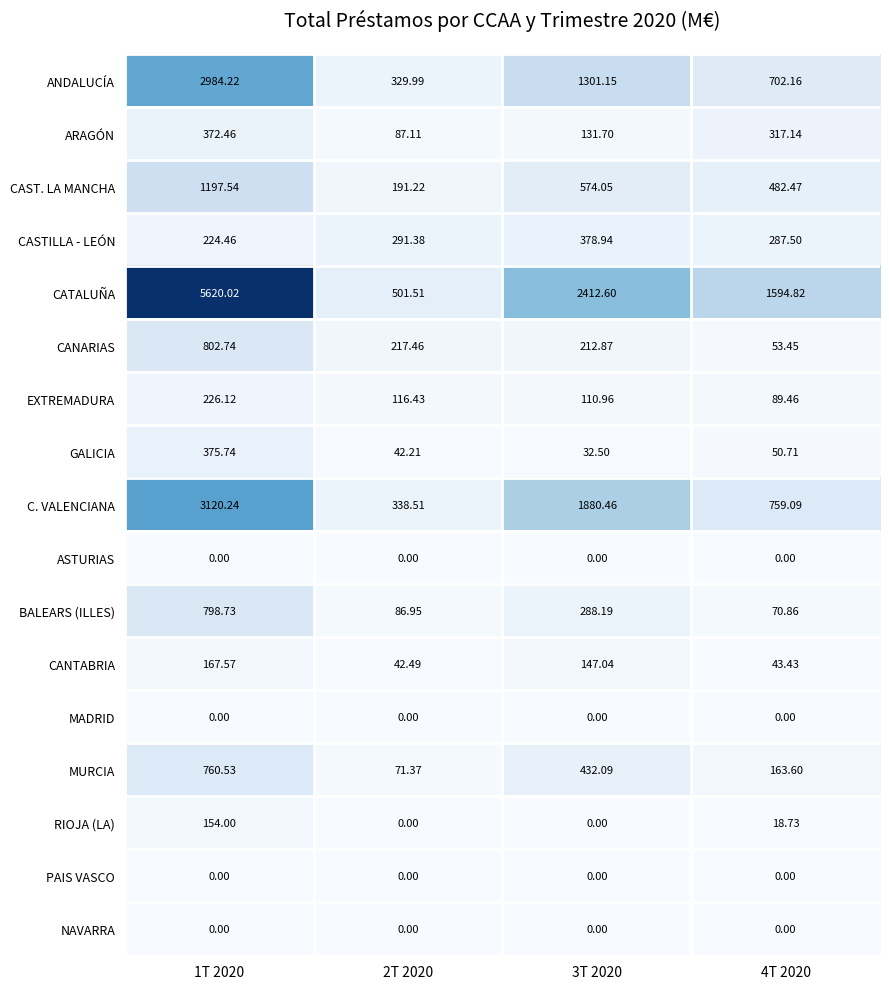

Which series has the largest range (max minus min)?

CATALUÑA